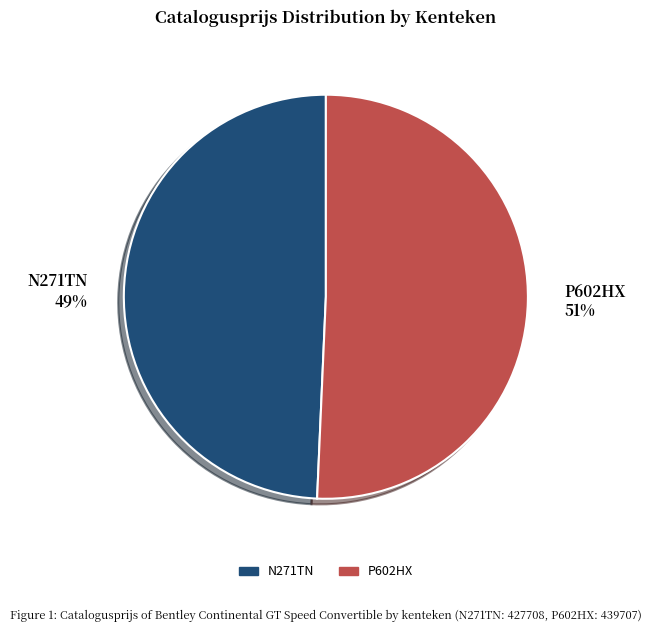

Is the sum of N271TN and P602HX greater than half?

Yes